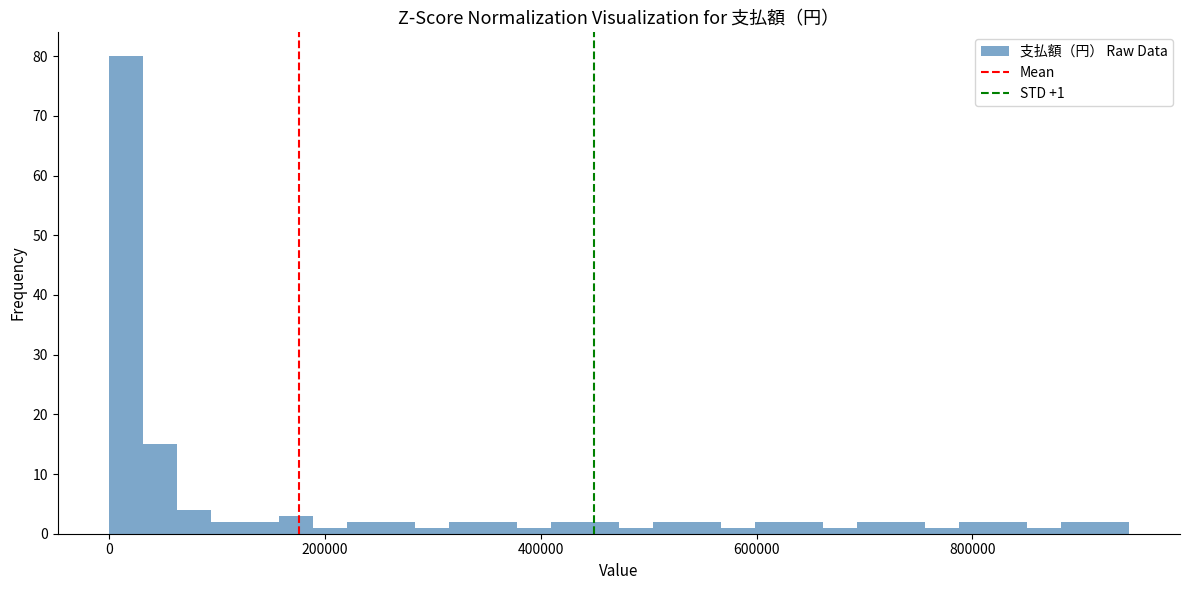

Read against the x-axis, roughly where is the centre of the tallest bar?

20000